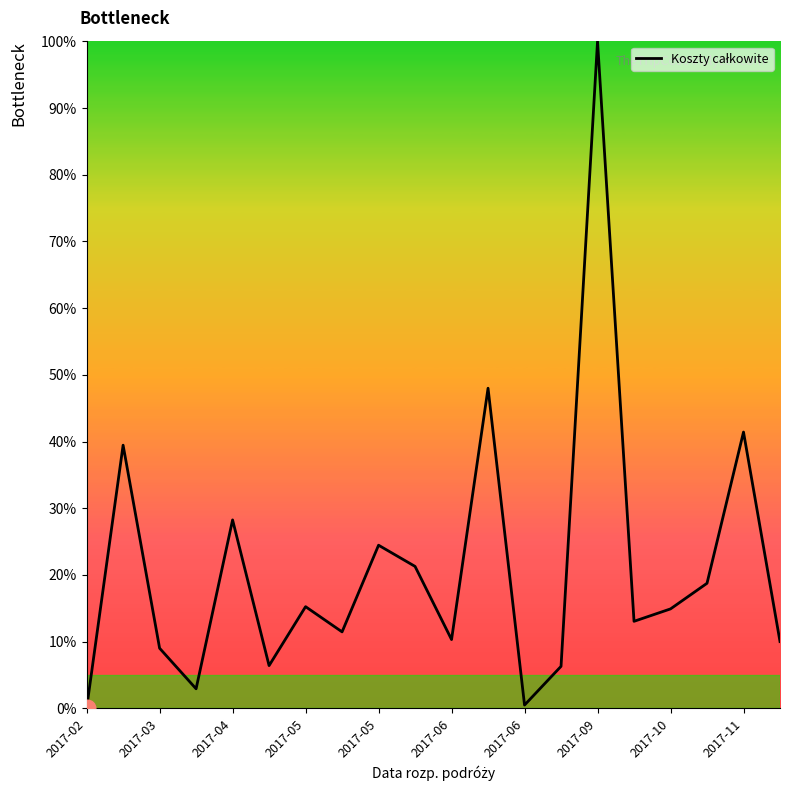

What is the value of the 18th point from the left?

18.7